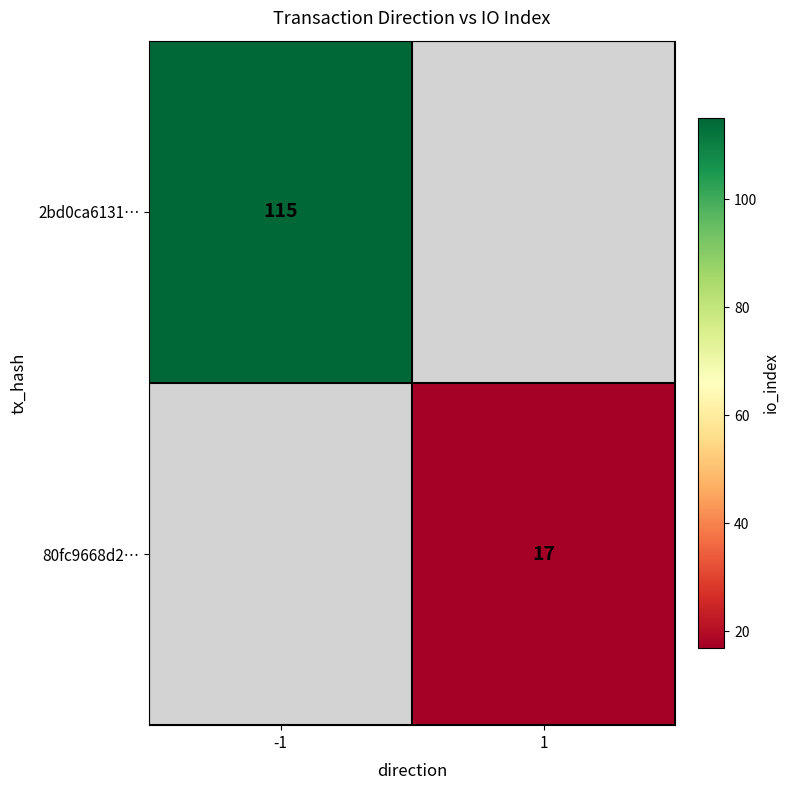

True or false: 80fc9668d2… has a value of 17 at 1.

True